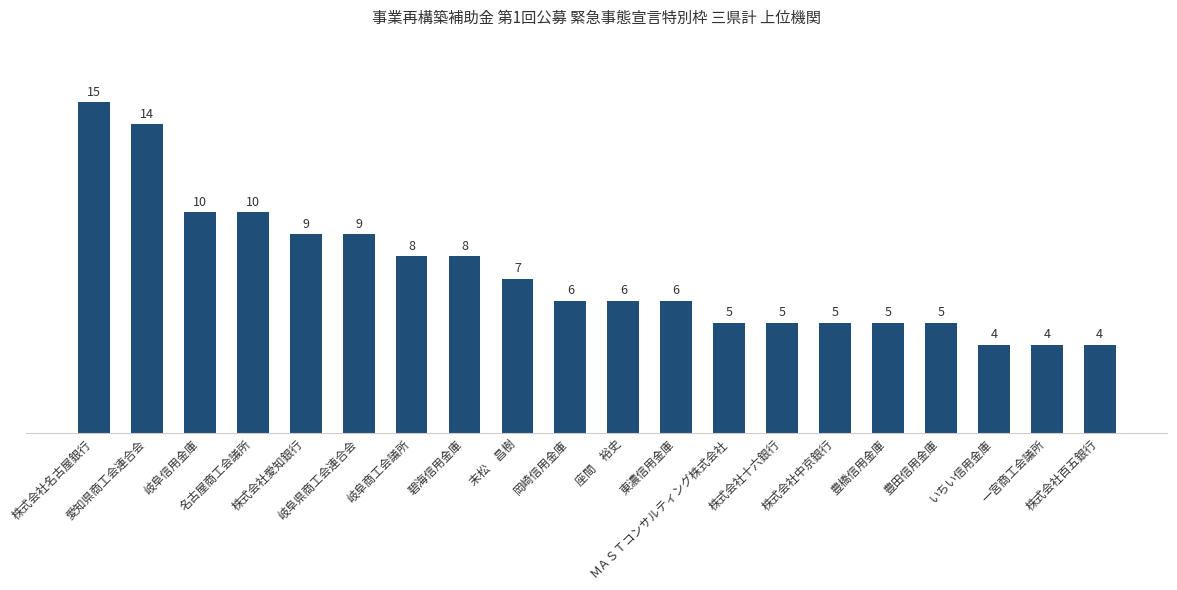

Where does the data first go above 6?

株式会社名古屋銀行